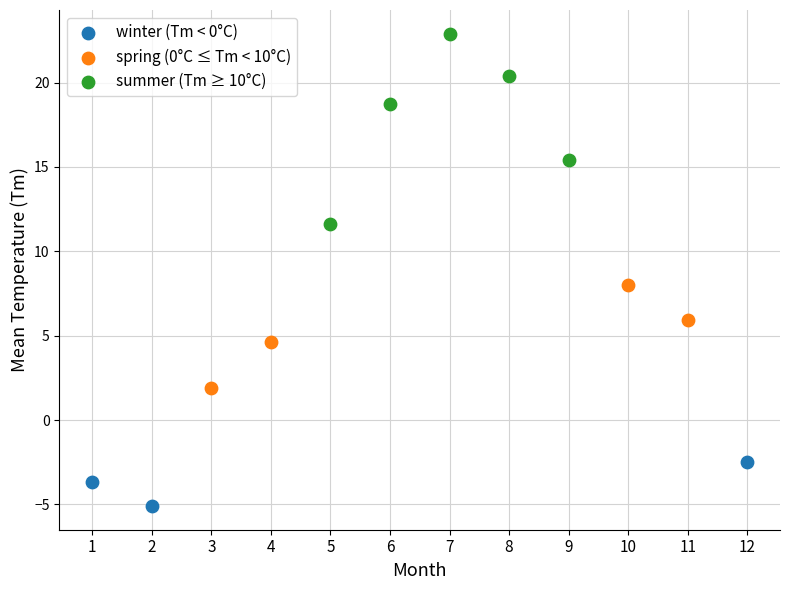

Which series has the widest spread of Y values?

summer (Tm ≥ 10°C)